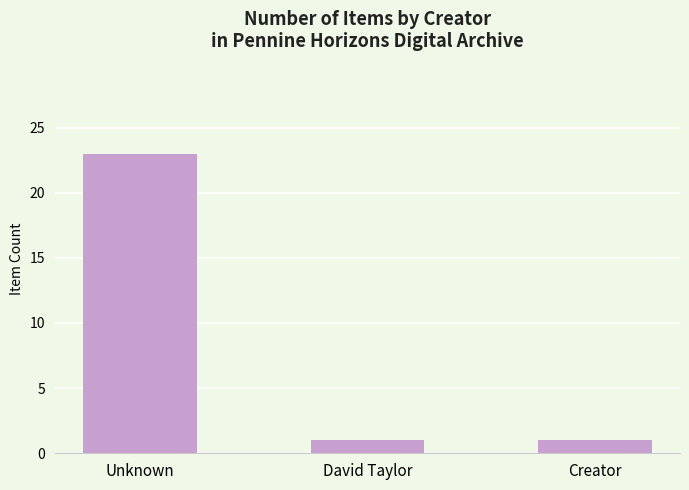

Reading right to left, extract all data points from this chart.

Creator=1	David Taylor=1	Unknown=23